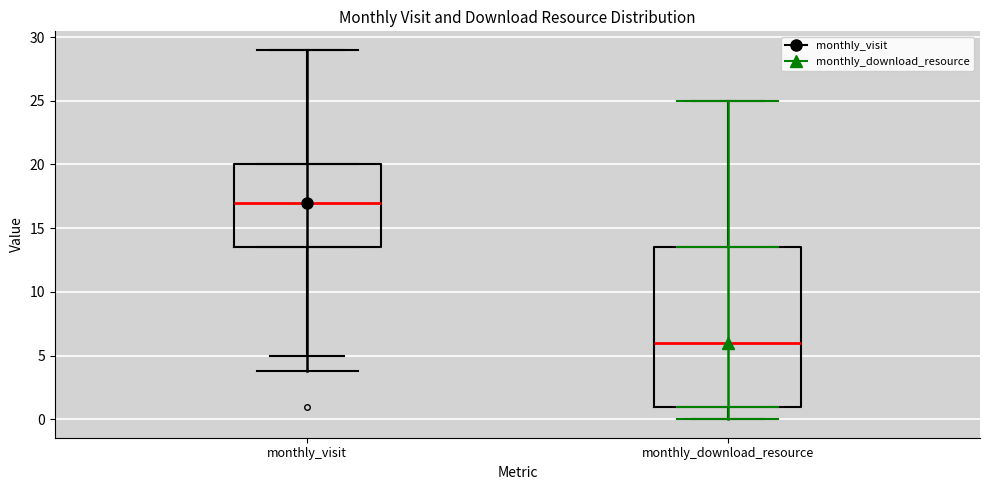

Comparing the boxes themselves (not the whiskers), which one is the tallest?

monthly_download_resource